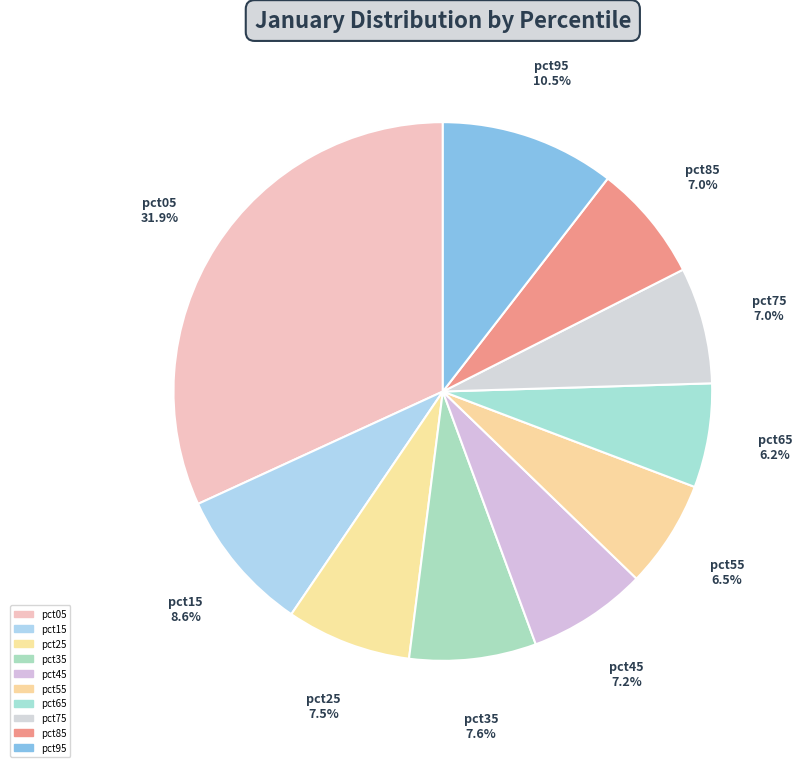

What is the total percentage of pct05 and pct75?

38.8%